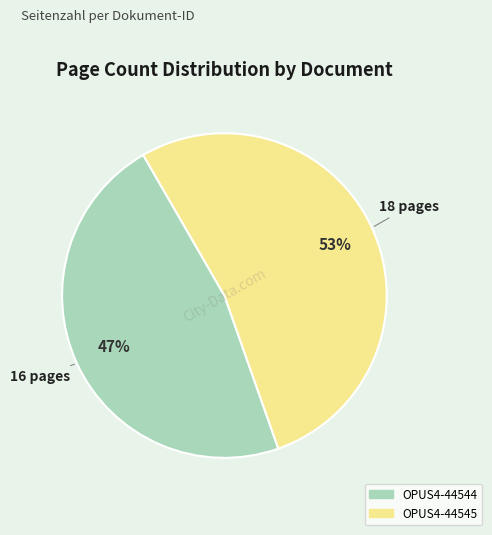

Combined, do OPUS4-44545 and OPUS4-44544 account for over 50%?

Yes